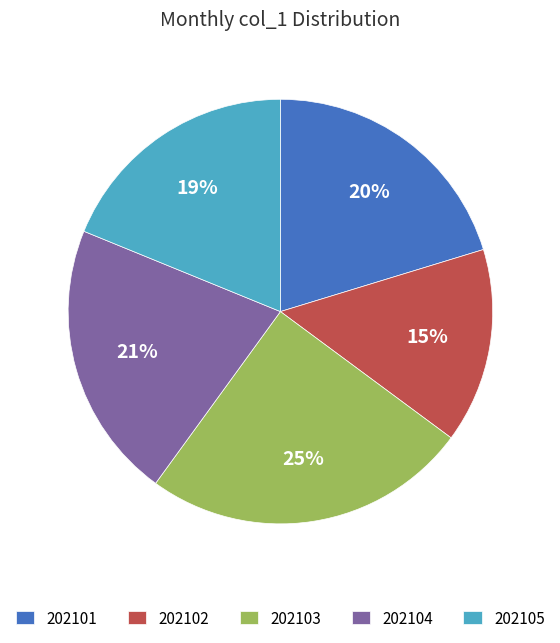

True or false: 202103 accounts for 25% of the total.

True